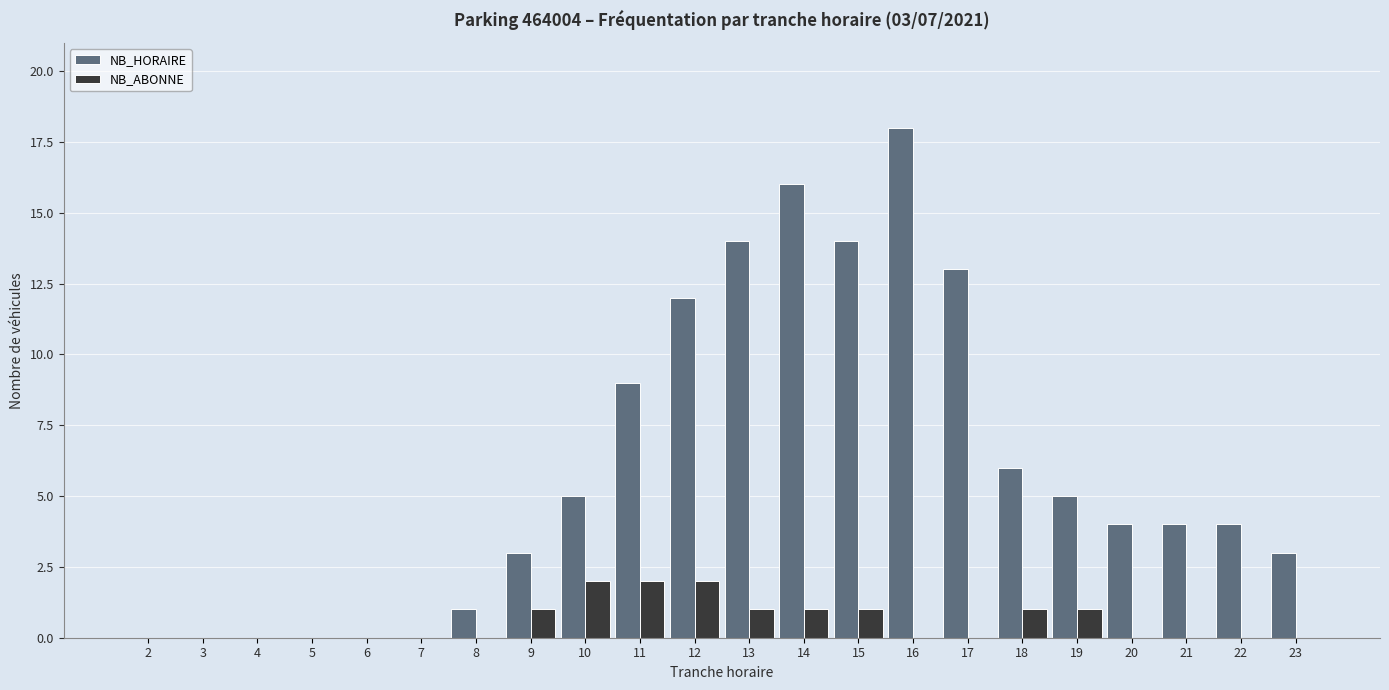

At which label does NB_HORAIRE reach its peak?

16